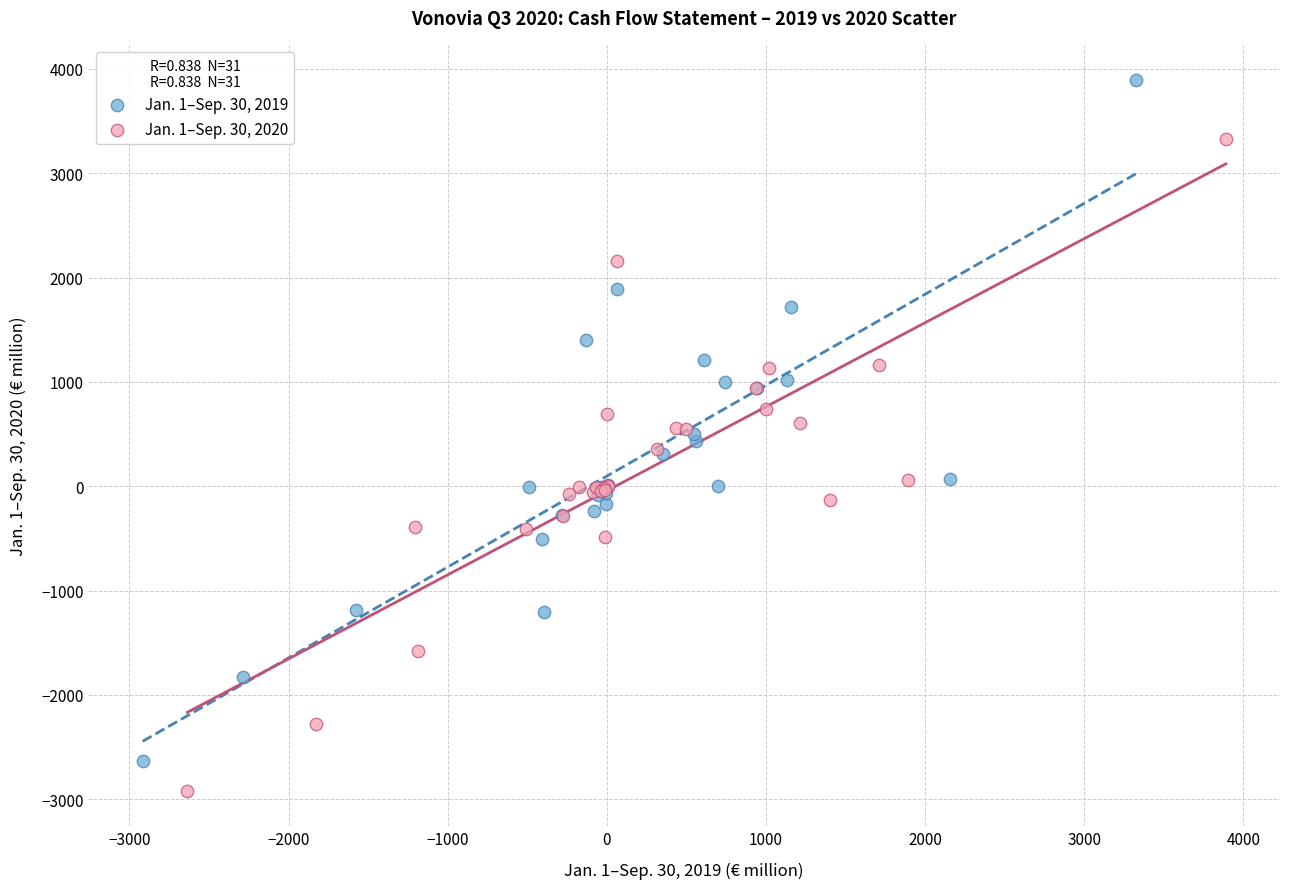

Which series reaches the maximum Y coordinate?

Jan. 1–Sep. 30, 2019